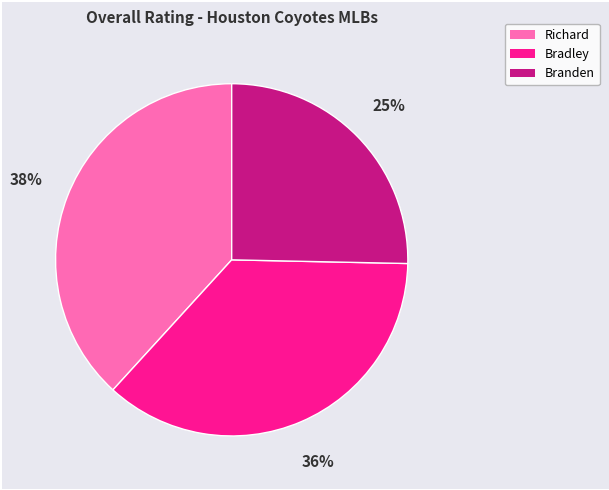

Which slice is the smallest?

Branden